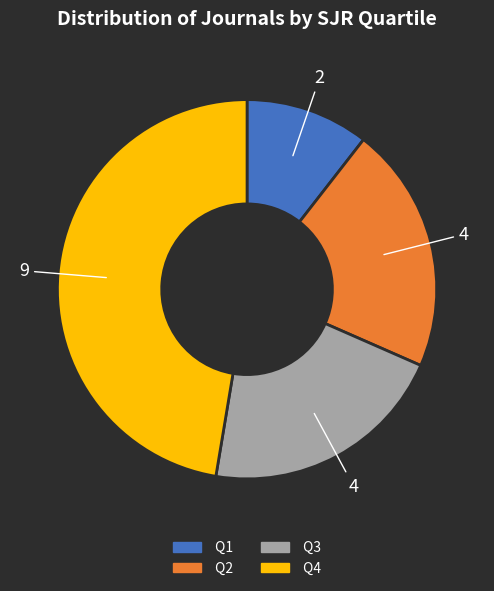

Is the sum of Q2 and Q3 greater than half?

No